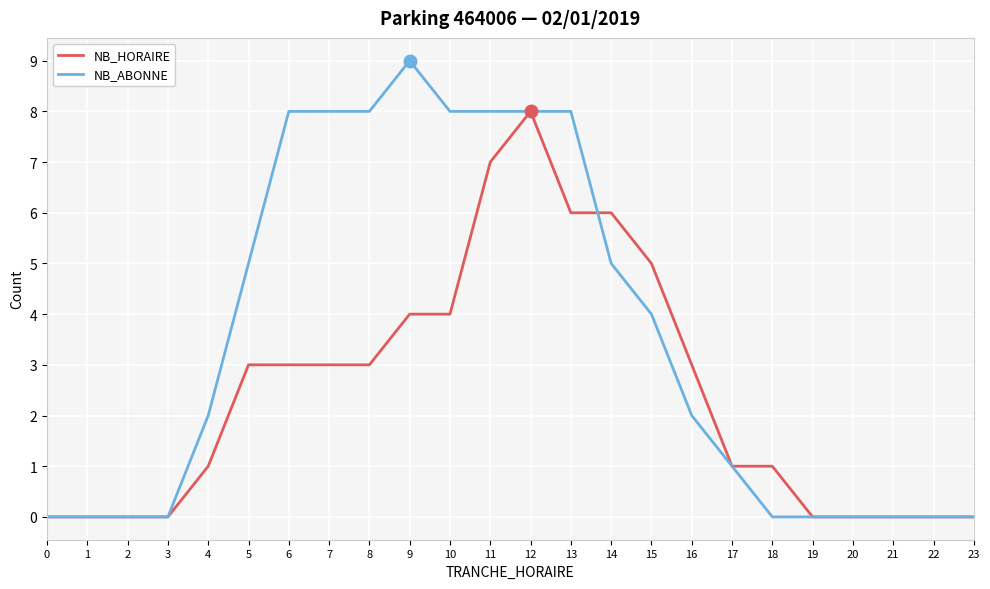

Reading right to left, what are all the values shown in this chart?

NB_HORAIRE: 0	0	0	0	0	1	1	3	5	6	6	8	7	4	4	3	3	3	3	1	0	0	0	0
NB_ABONNE: 0	0	0	0	0	0	1	2	4	5	8	8	8	8	9	8	8	8	5	2	0	0	0	0